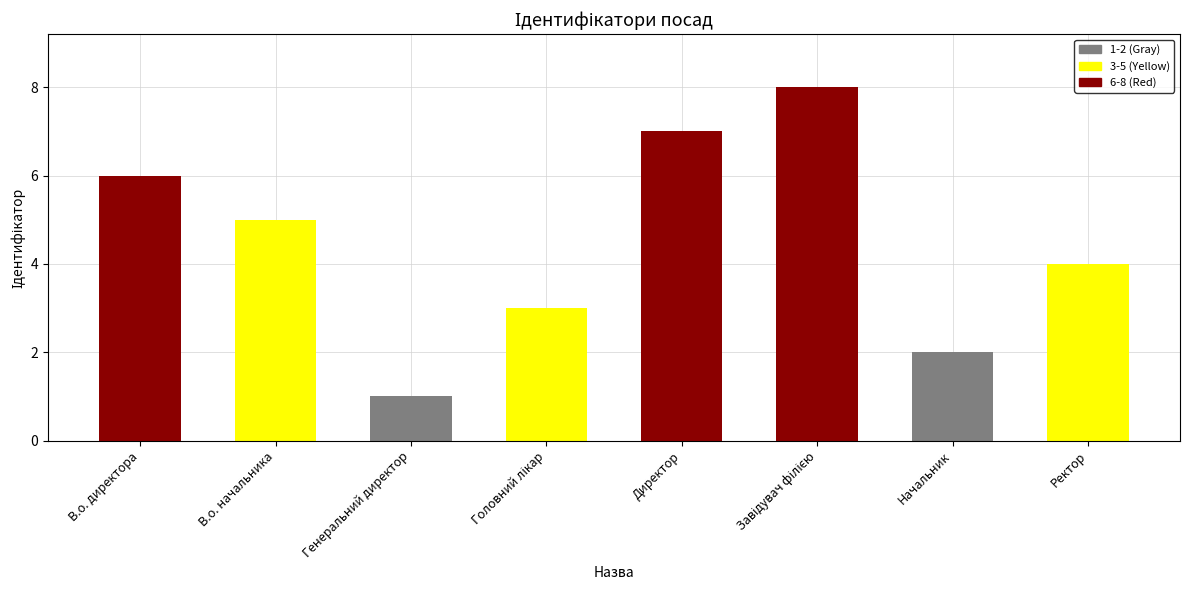

What is the greatest value displayed?

8